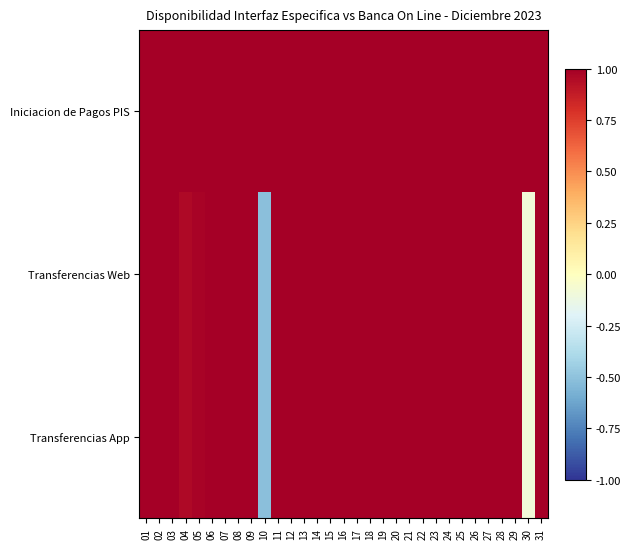

Which label corresponds to the largest value in the chart?

01